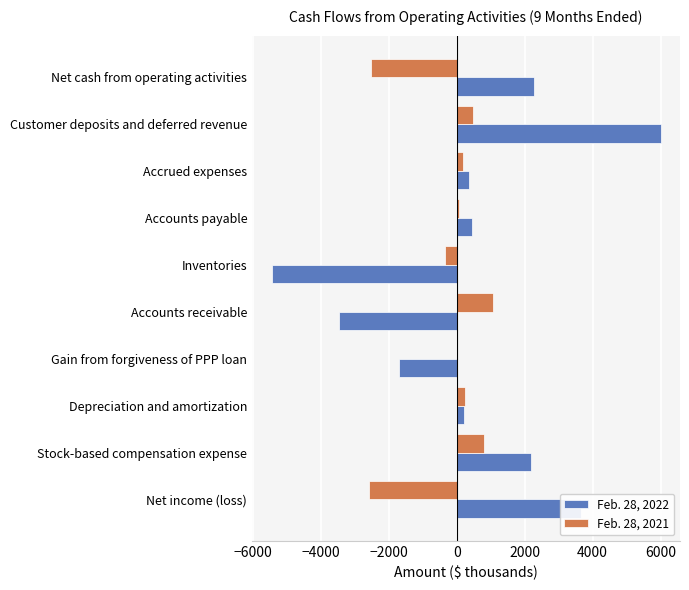

True or false: Feb. 28, 2022 has a value of 444 at Accounts payable.

True